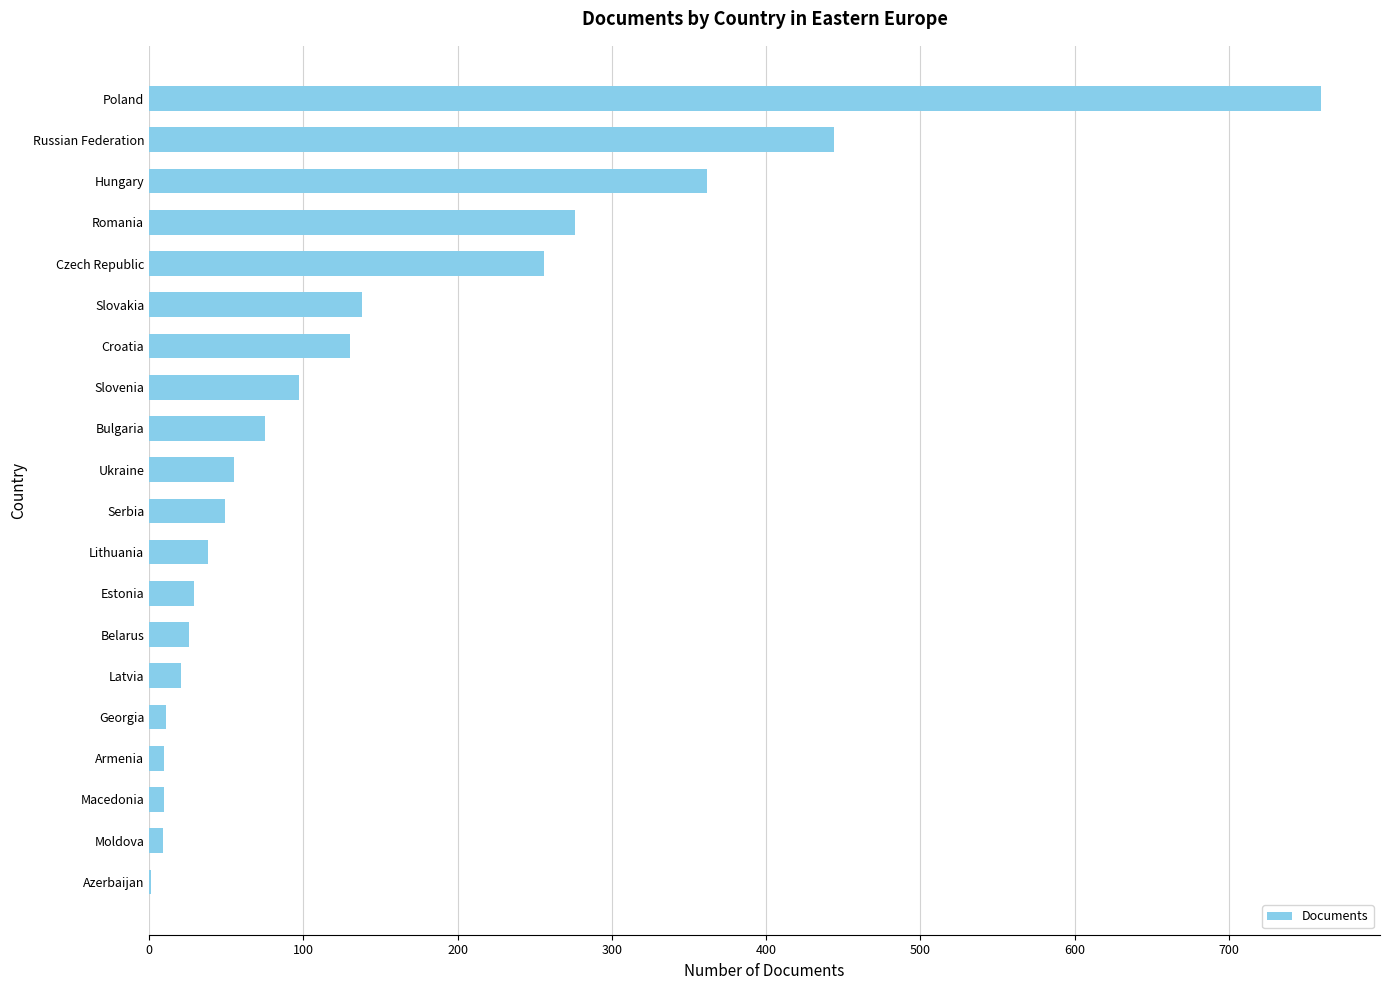

Is it true that the value at Romania is 276?

True